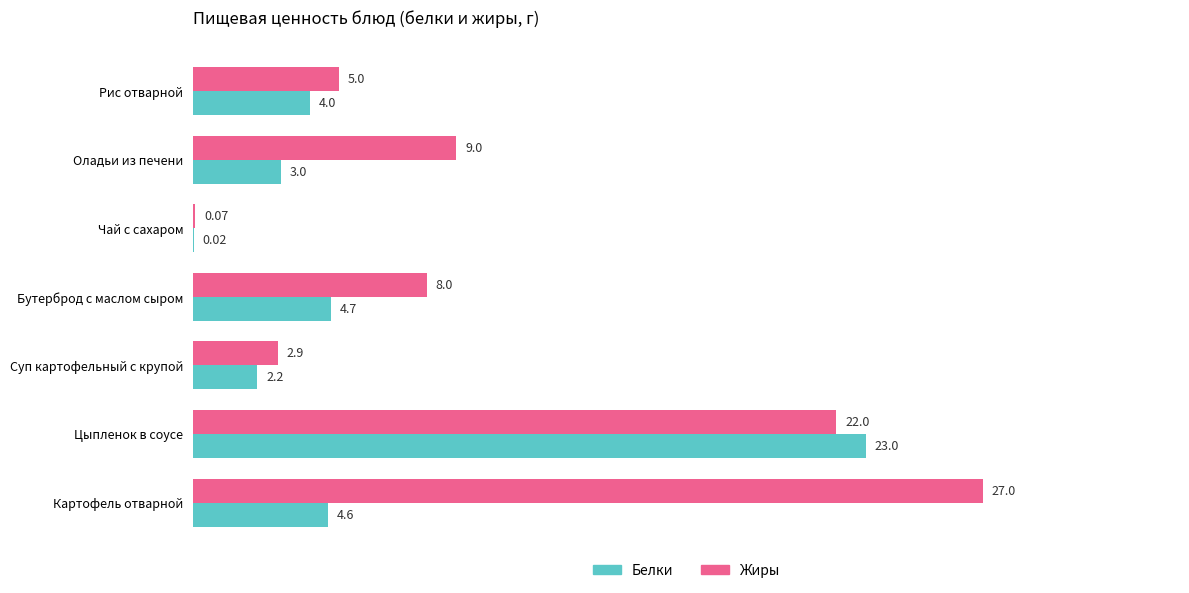

At which label is Жиры closest to 13?

Оладьи из печени